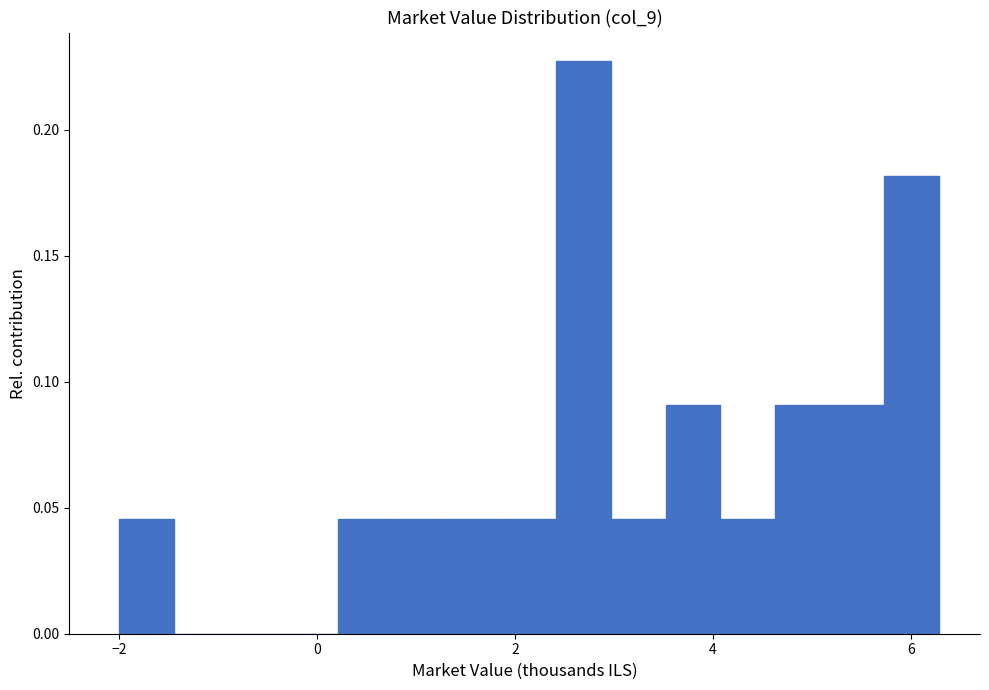

Around what value on the x-axis is the tallest bar? Give the approximate position of its centre, as read against the axis.

2.6